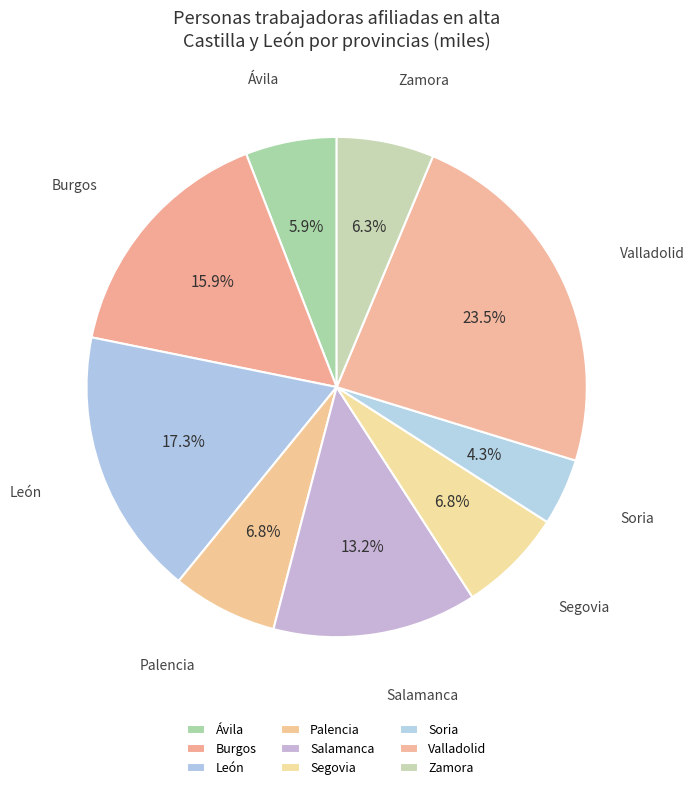

How many segments does this pie chart have?

9